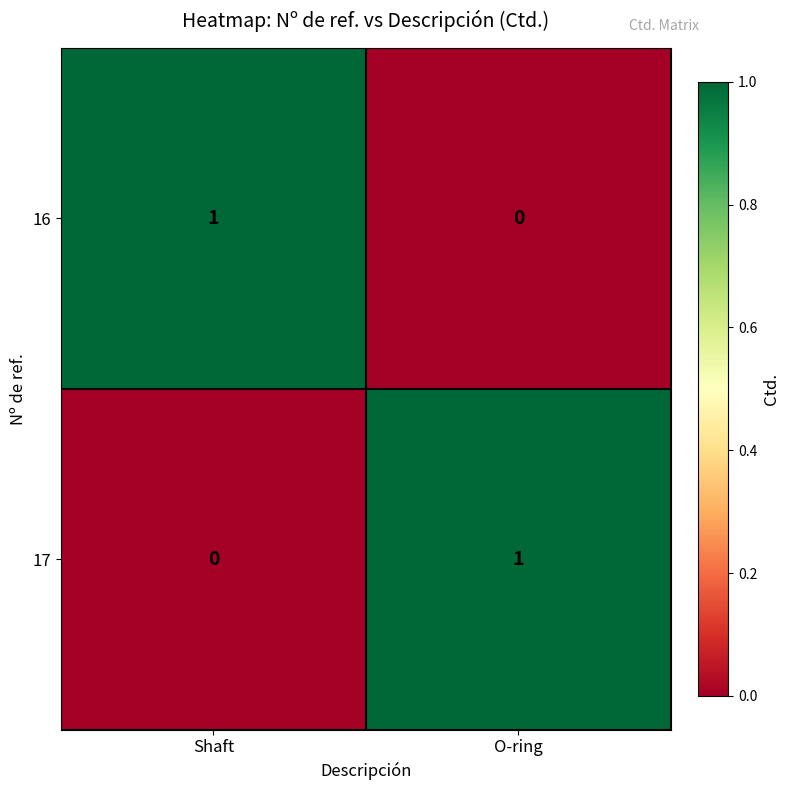

Where is 16 nearest to the value 0?

O-ring